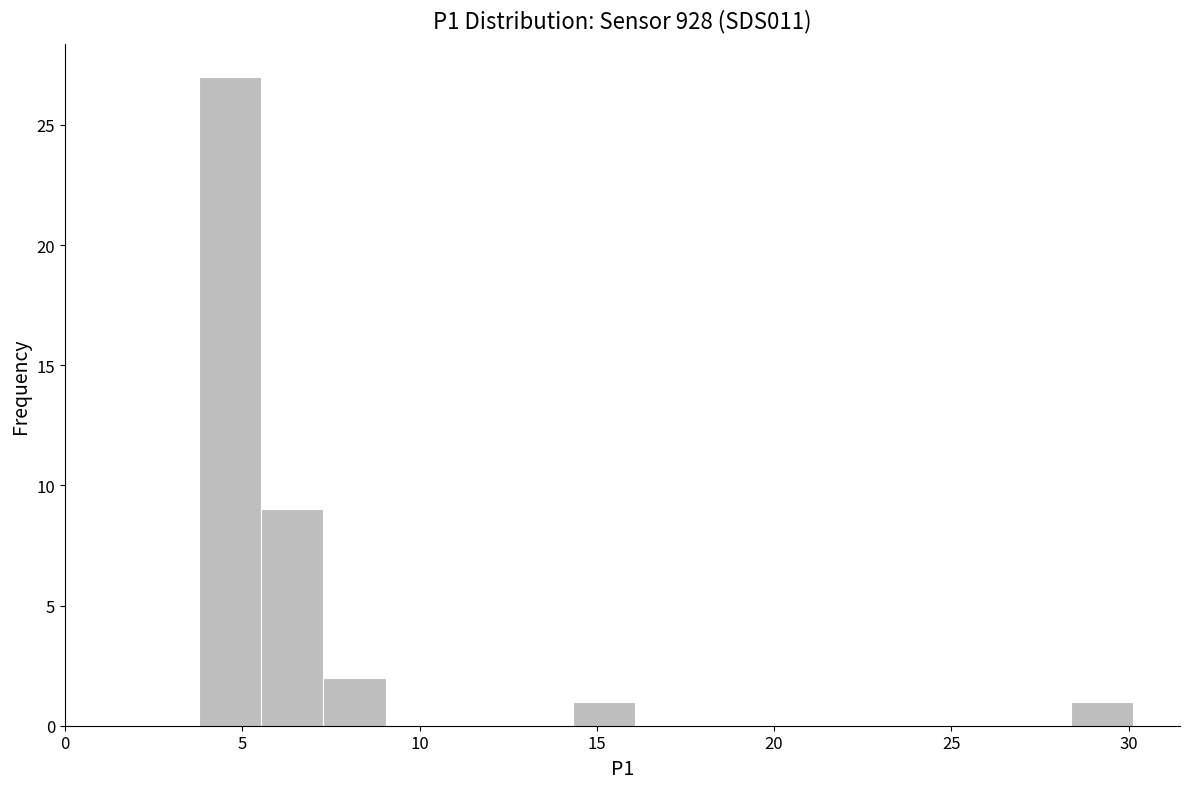

Around what value on the x-axis is the tallest bar? Give the approximate position of its centre, as read against the axis.

4.5